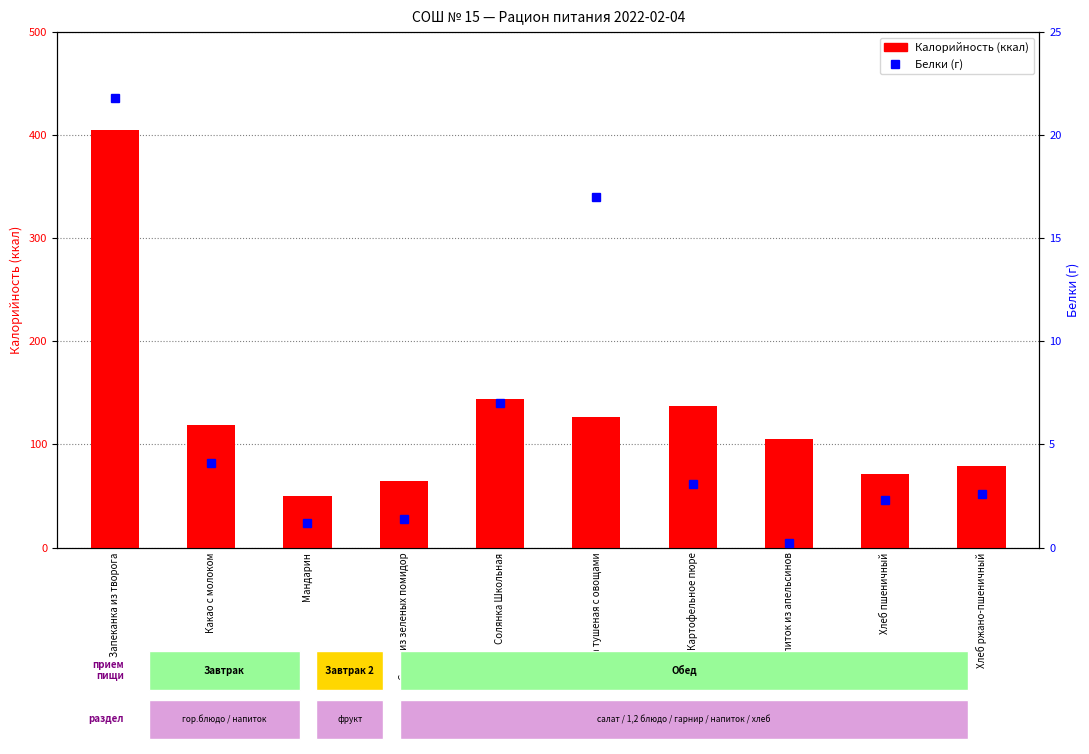

Where is Белки nearest to the value 11?

Солянка Школьная